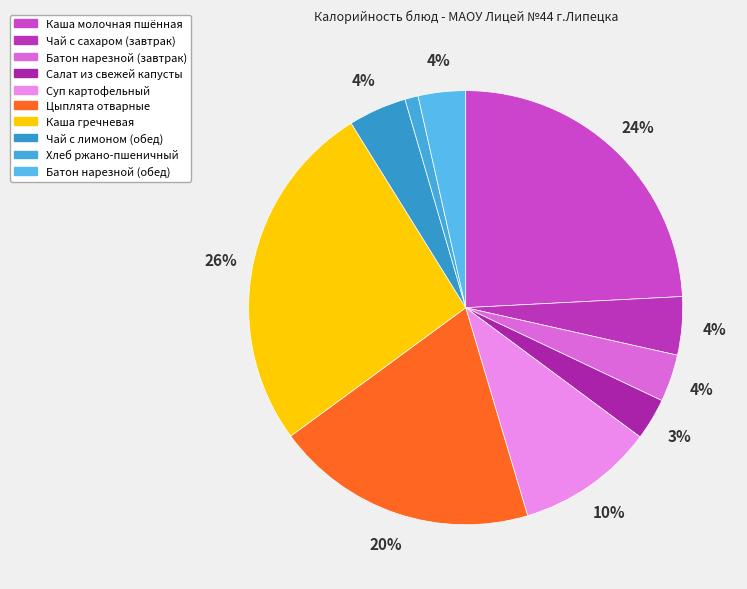

The Каша гречневая slice represents 26% of the pie. True or false?

True